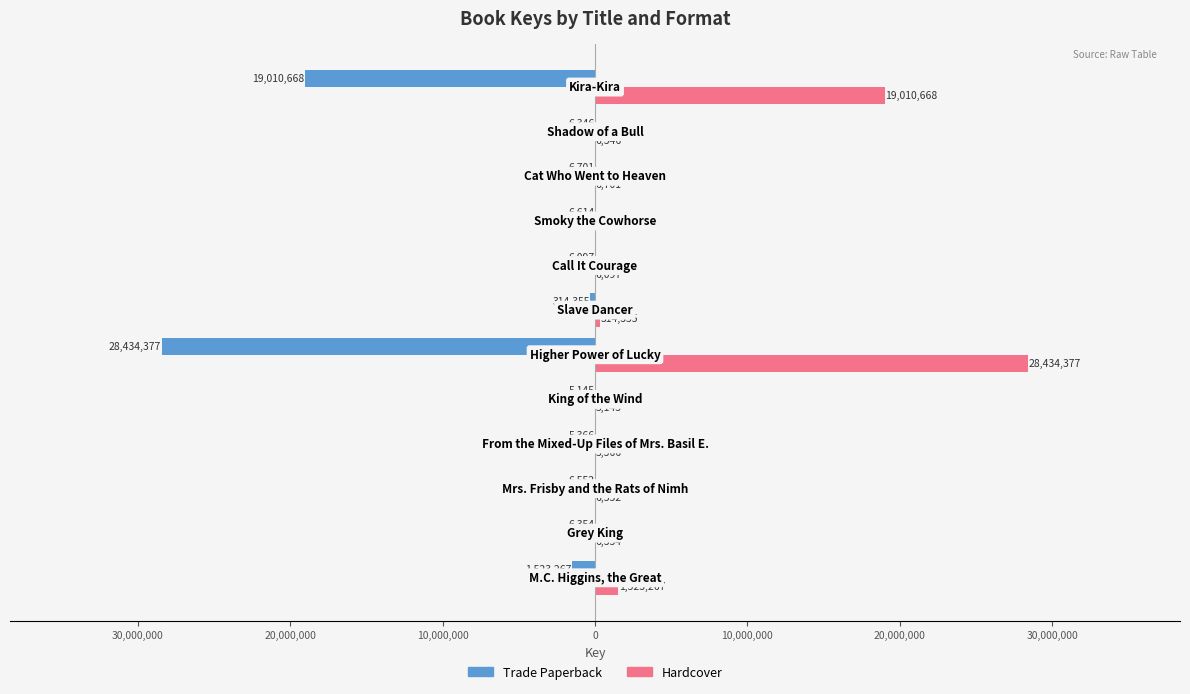

What are all the series names shown in the legend?

Trade Paperback, Hardcover